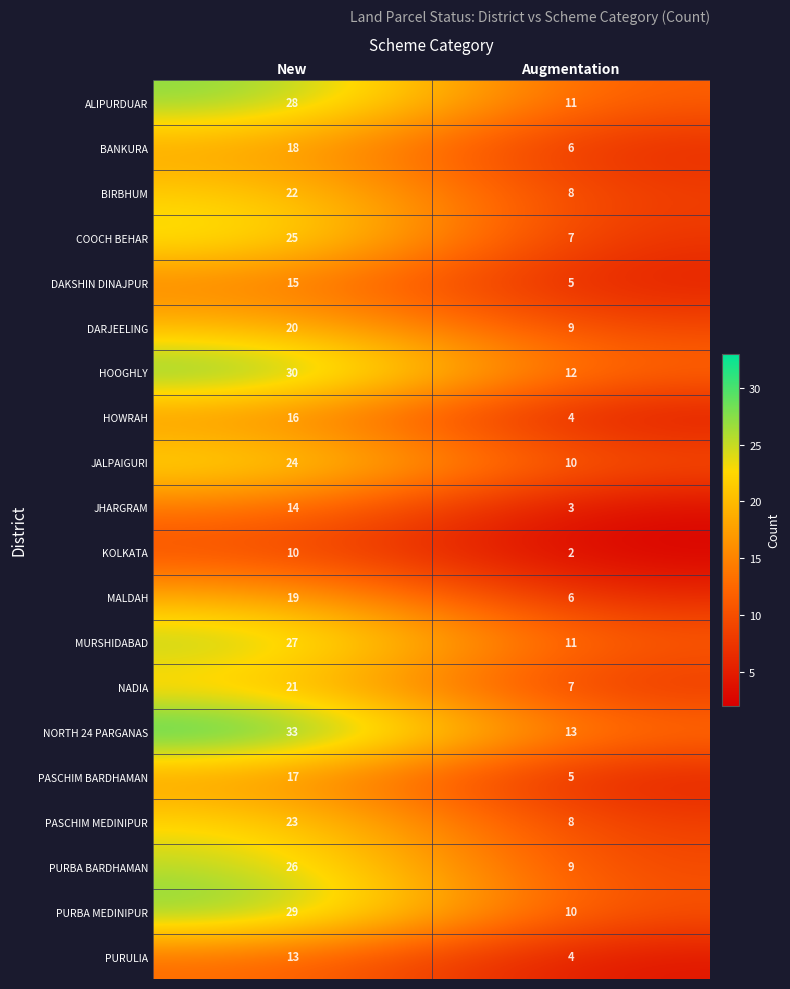

What is the sum of the BIRBHUM values at Augmentation and New?

30